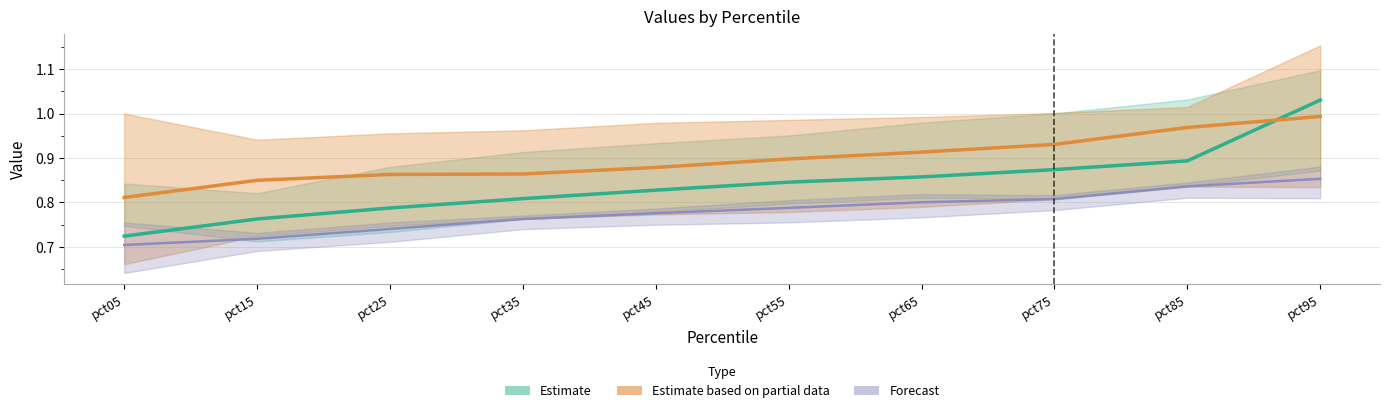

True or false: Feb has a value of 0.8 at pct55.

True